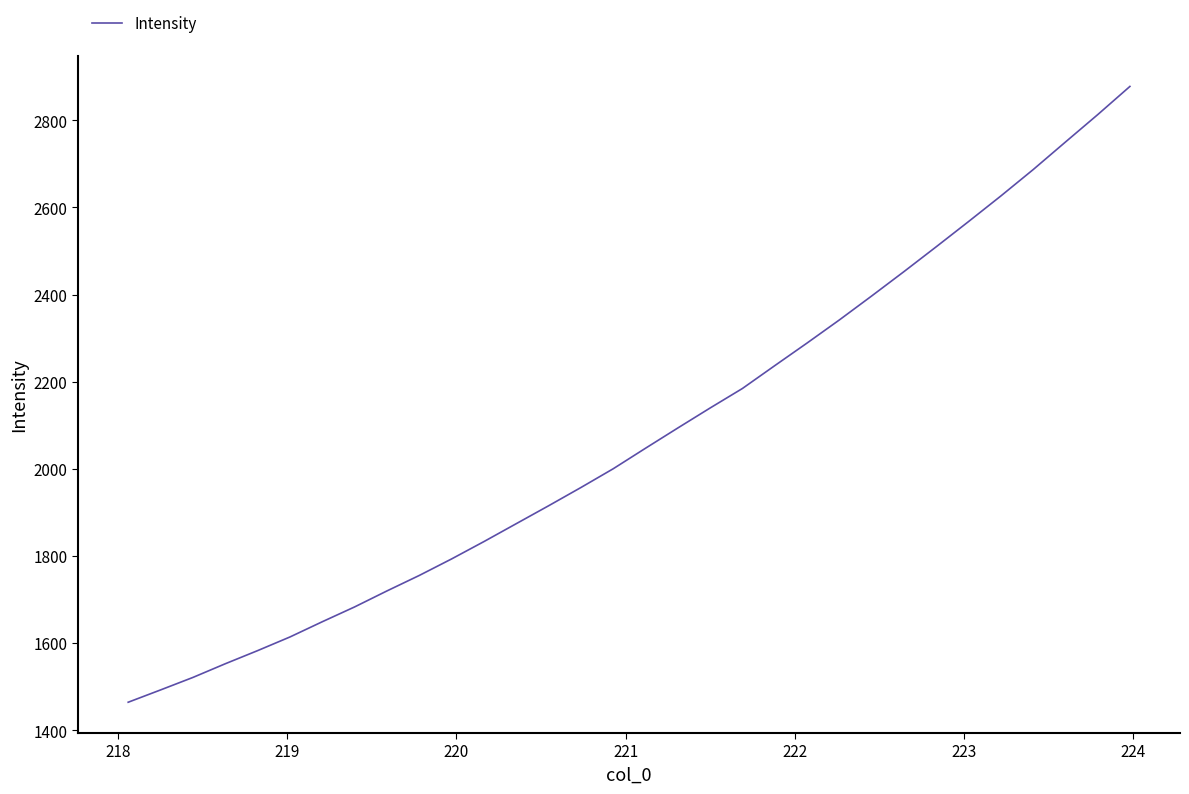

True or false: the data has more than 0 interior local peaks.

False